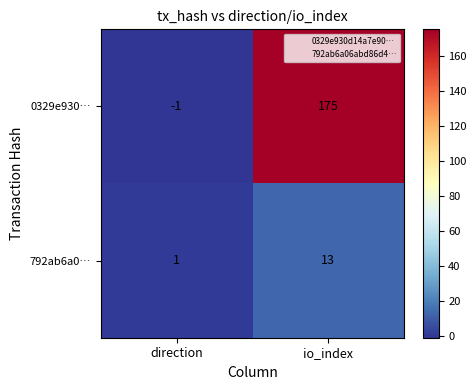

What is the sum of the 792ab6a0… values at io_index and direction?

14